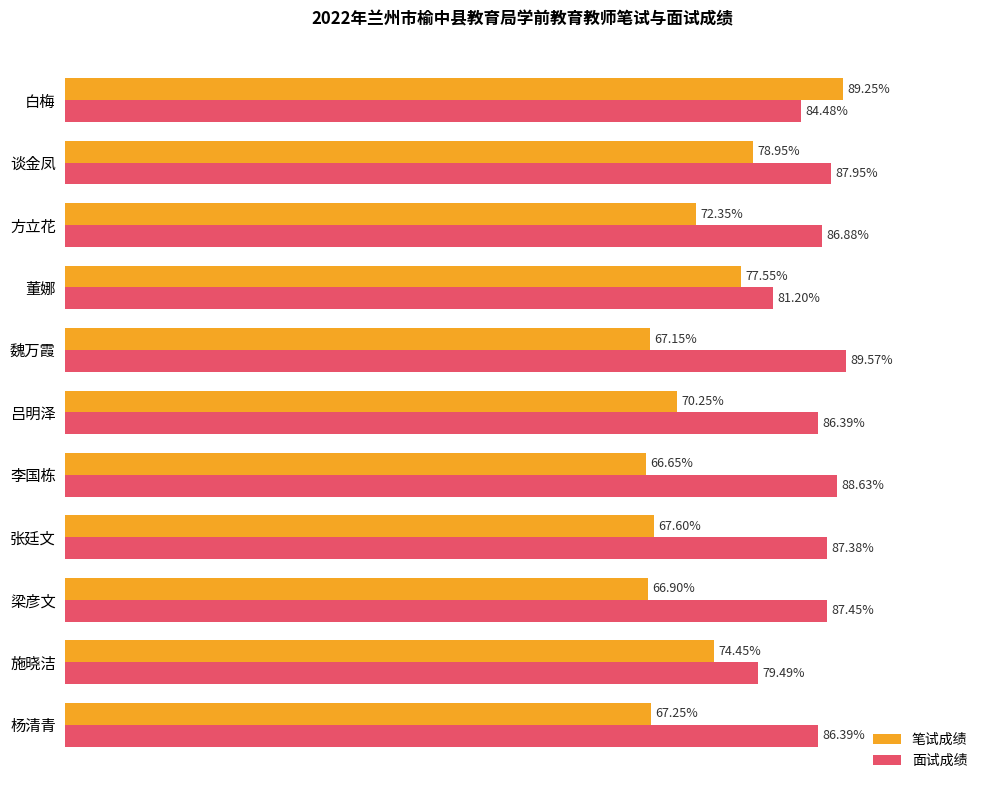

At which label is 笔试成绩 closest to 77?

董娜